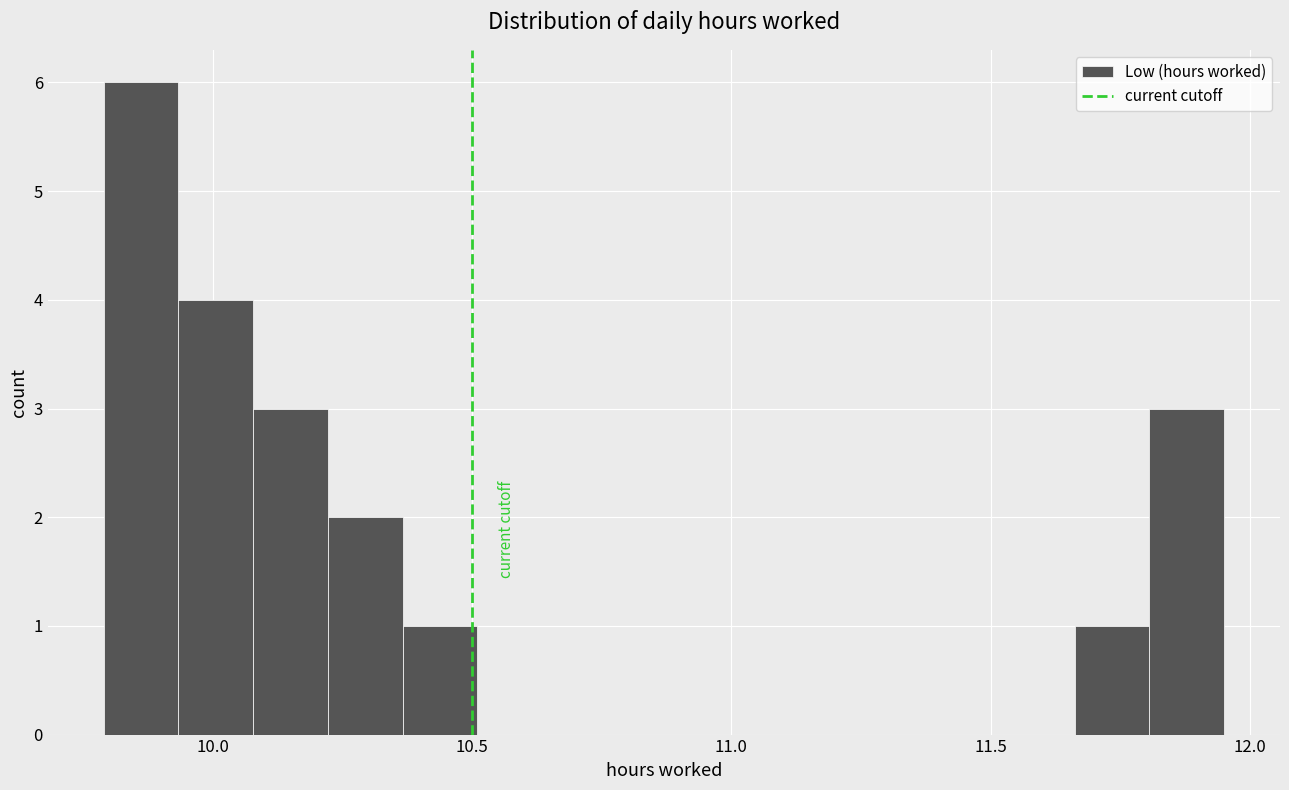

Around what value on the x-axis is the tallest bar? Give the approximate position of its centre, as read against the axis.

9.85